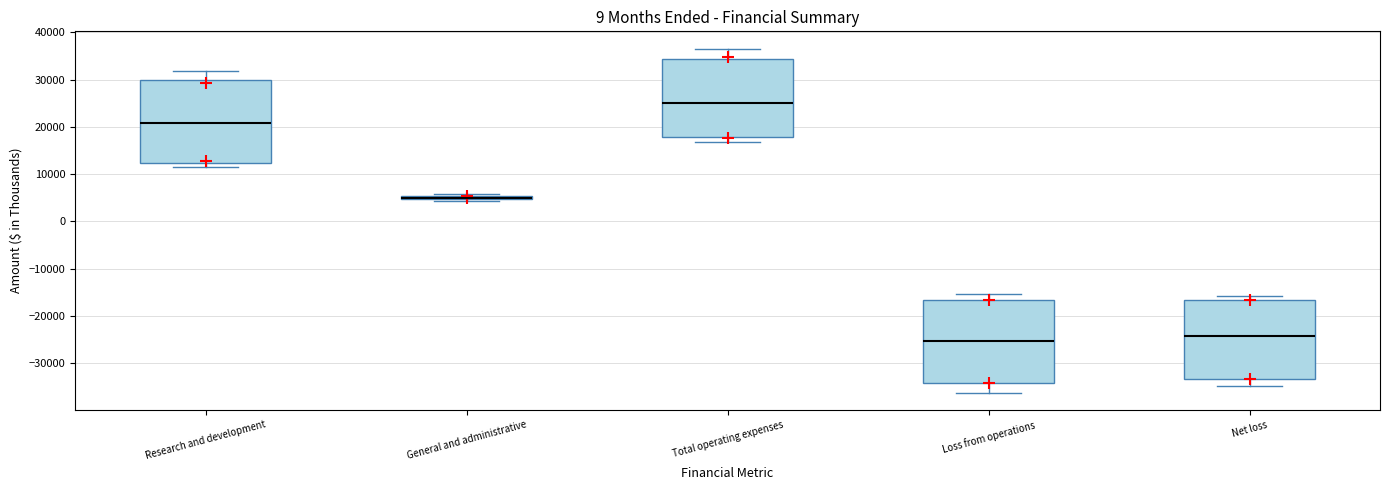

Where is the lower edge of the box for Net loss on the y-axis? The values are not printed on the chart, so give them approximately, as read against the axis.

-33000